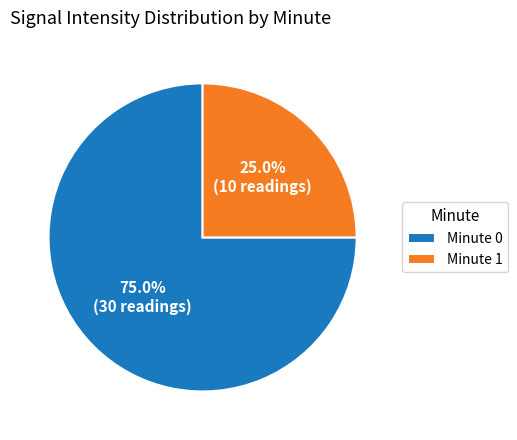

Rank the categories by value from lowest to highest.

Minute 1, Minute 0